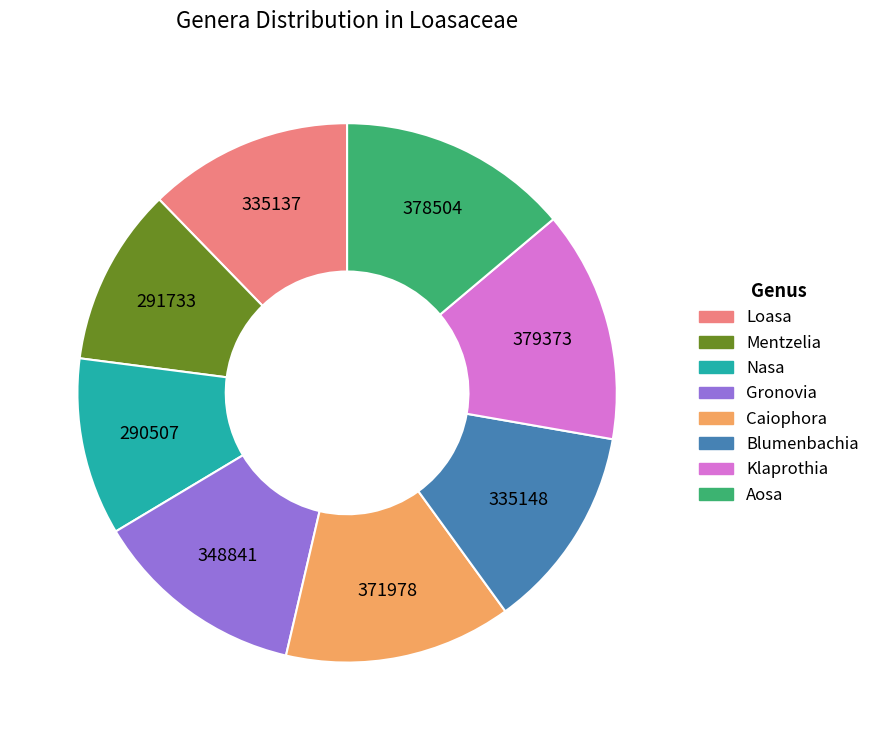

Is there a majority slice in this chart?

No